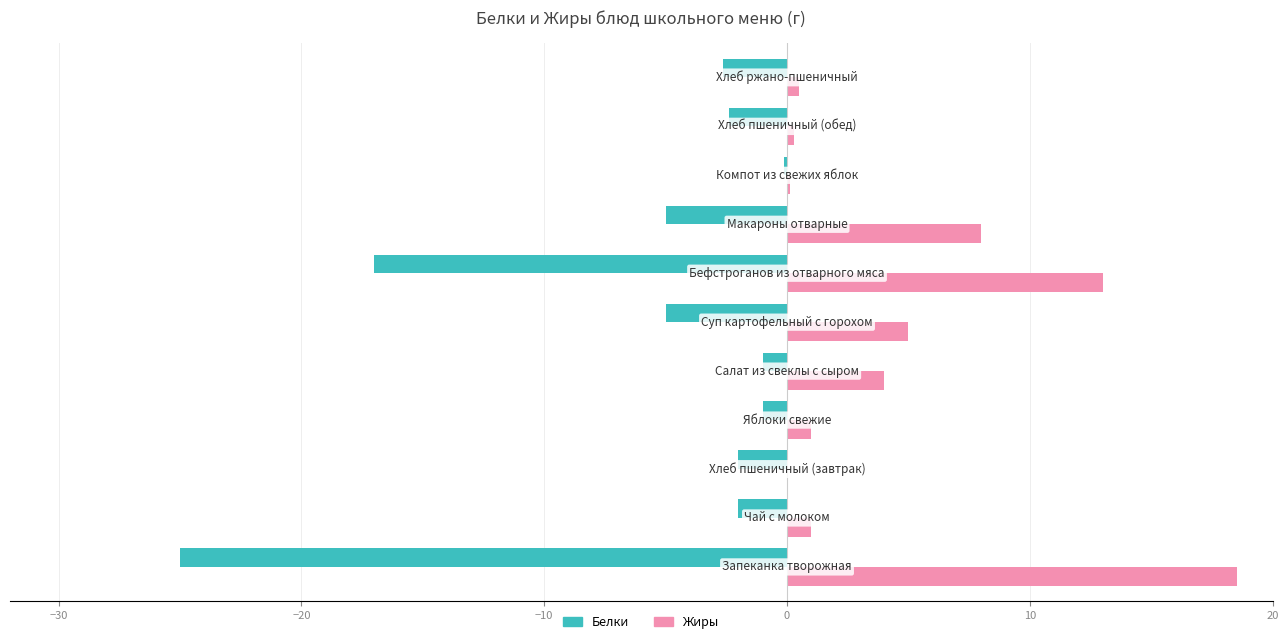

Which series has the largest total across all categories?

Жиры